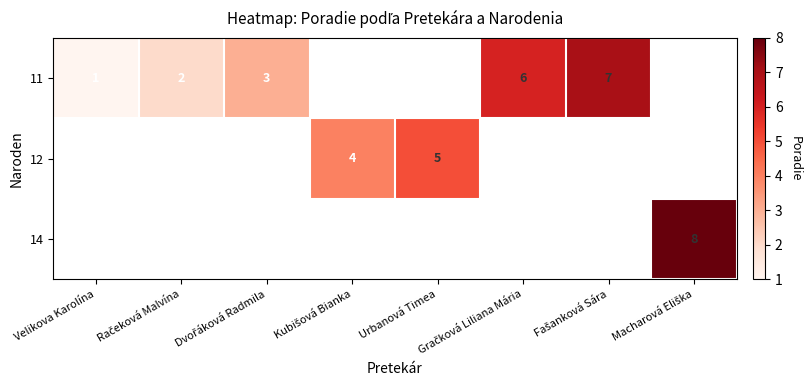

At how many categories does at least one series exceed 4?

4